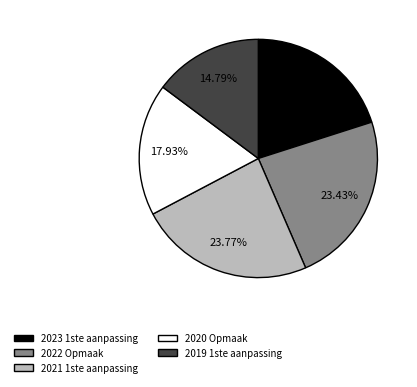

Which category has the smallest portion of the pie?

2019 1ste aanpassing